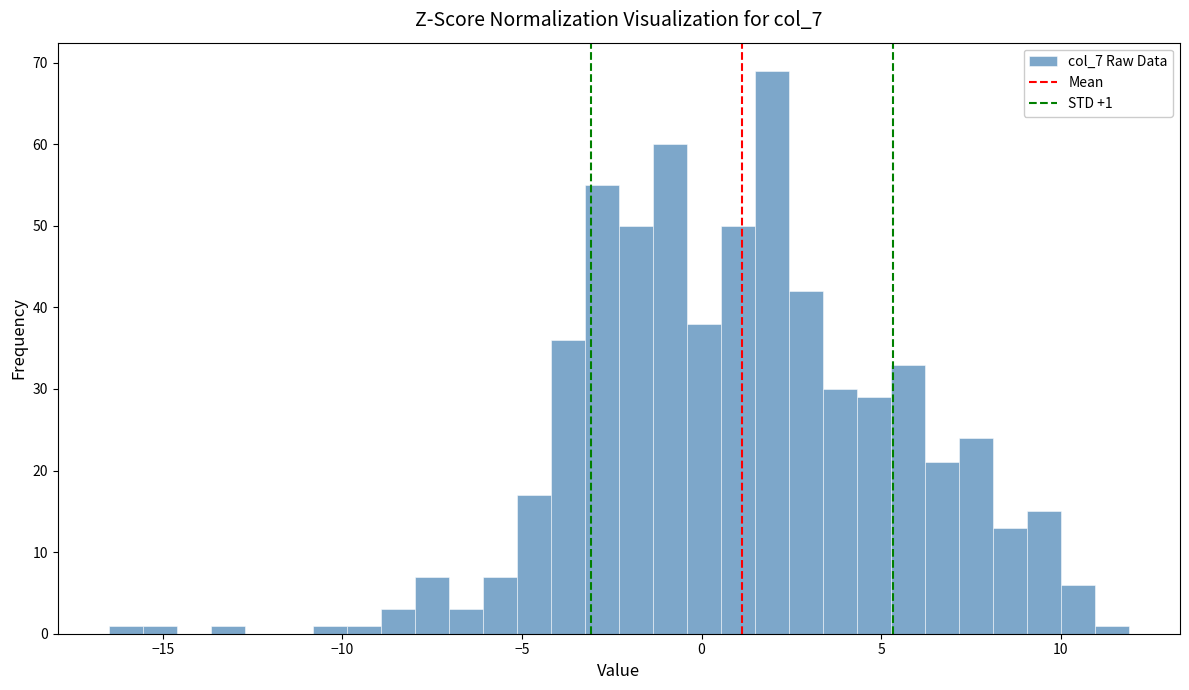

Read against the x-axis, roughly where is the centre of the tallest bar?

2.0